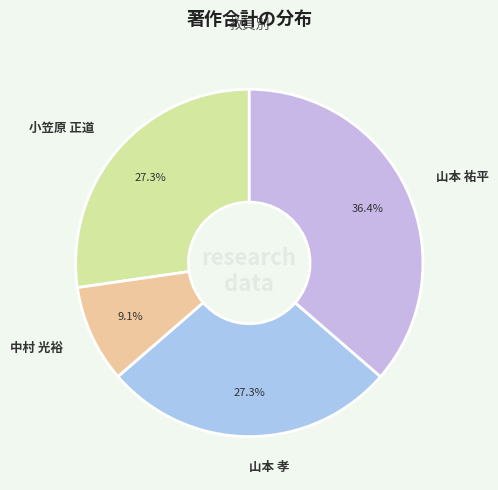

Is the sum of 中村 光裕 and 山本 祐平 greater than half?

No